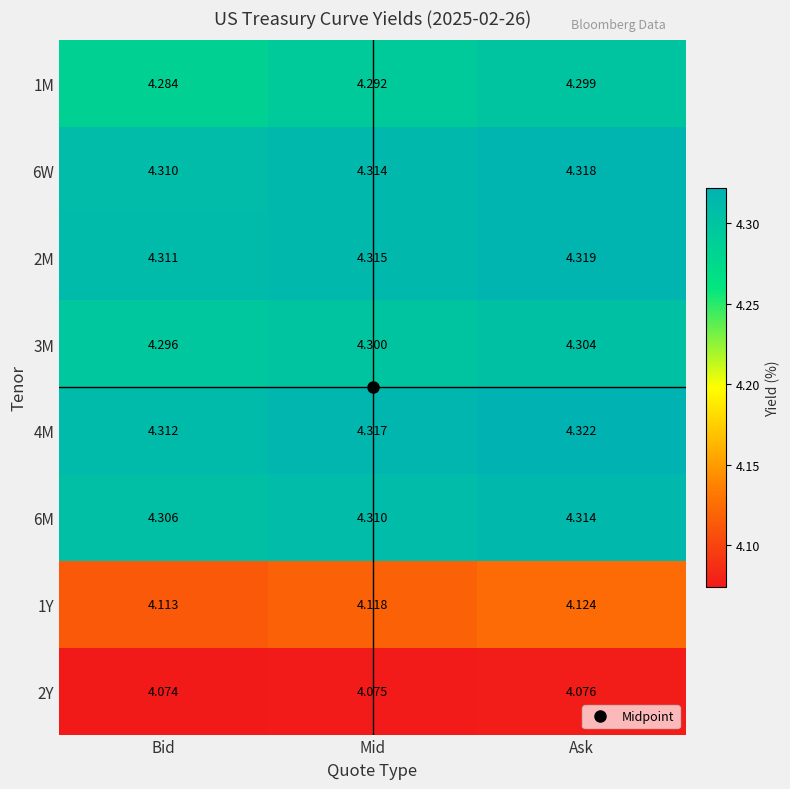

At which category is the sum across all series the highest?

Ask